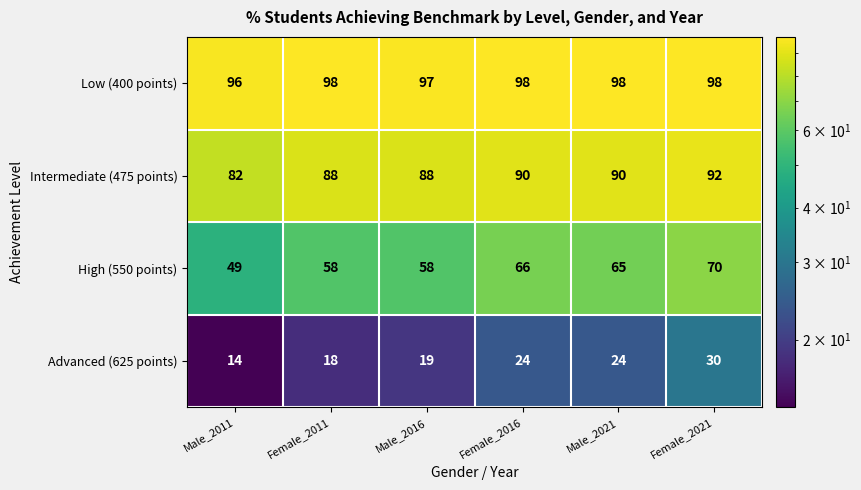

How many Low (400 points) values are between 97 and 98?

5